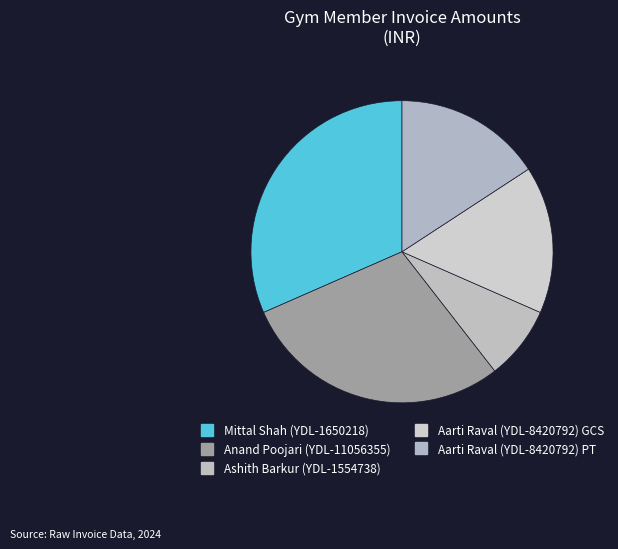

Count the number of slices in the pie.

5